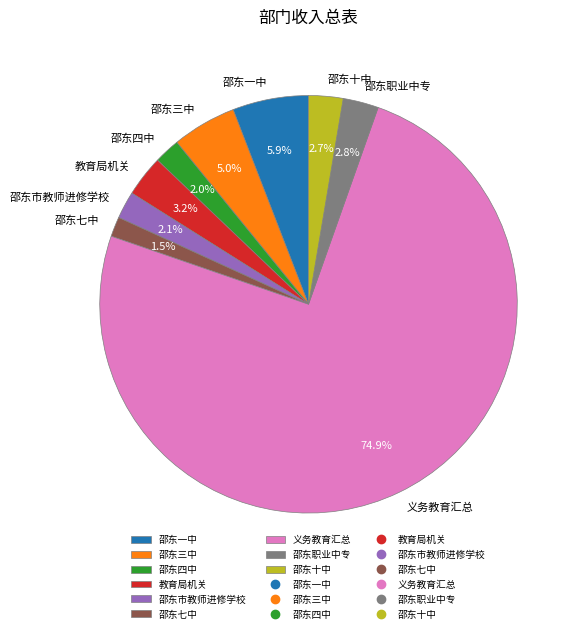

What is the largest slice in the pie chart?

义务教育汇总